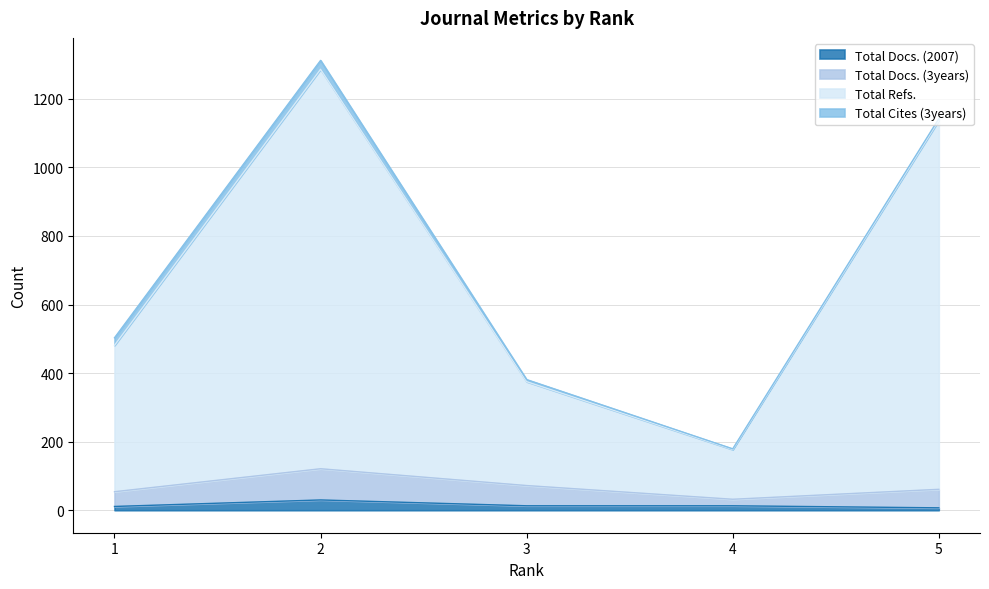

What is the sum of the Total Docs. (3years) values at 3 and 4?

104